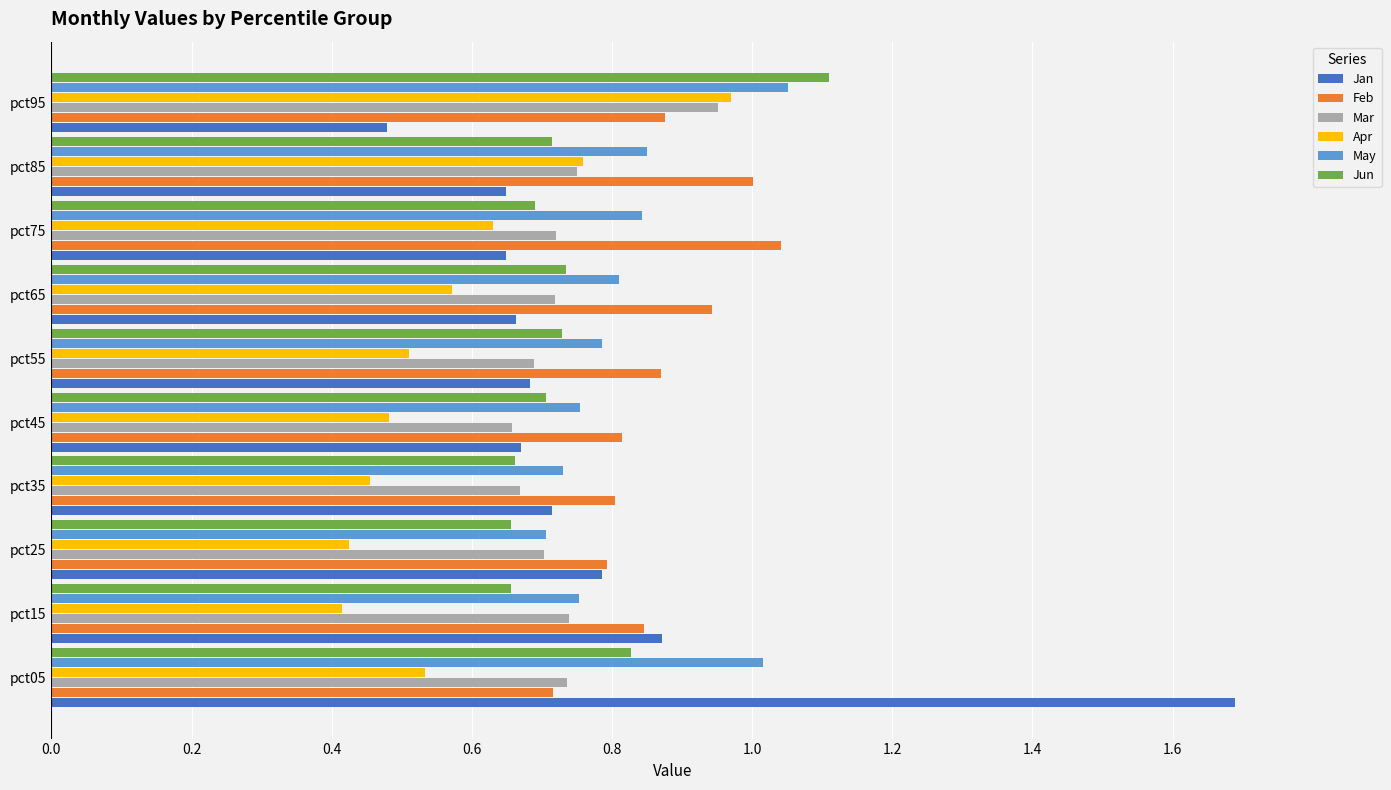

At which label is Jan closest to 1?

pct15